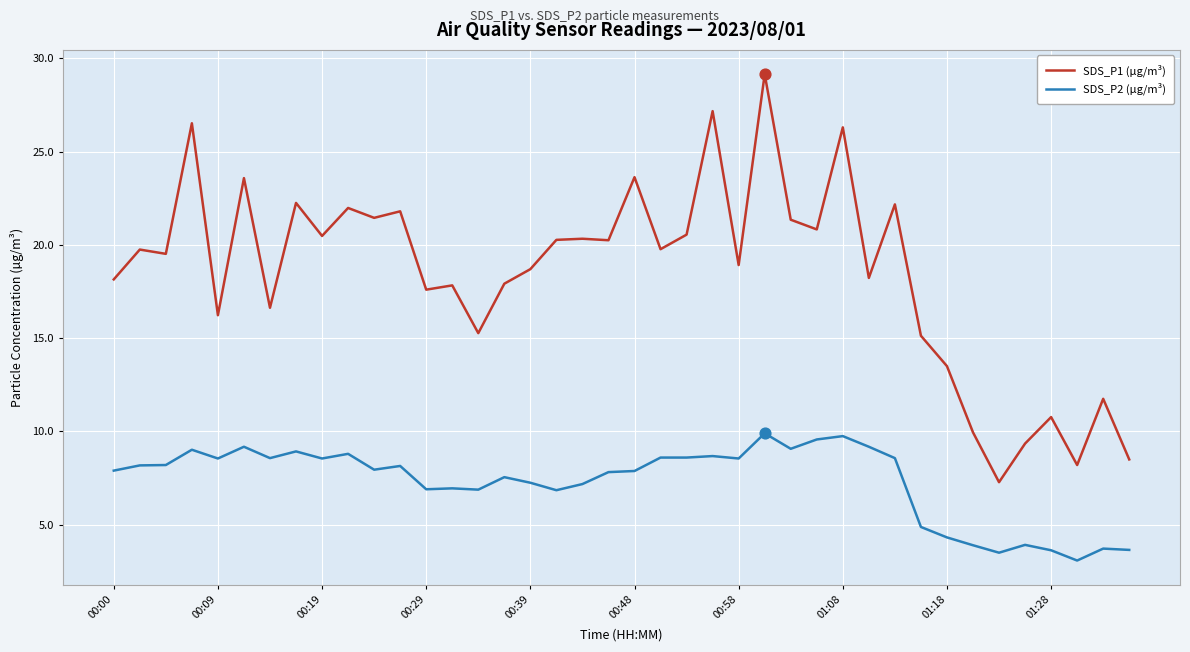

Which series has the largest total across all categories?

SDS_P1 (µg/m³)